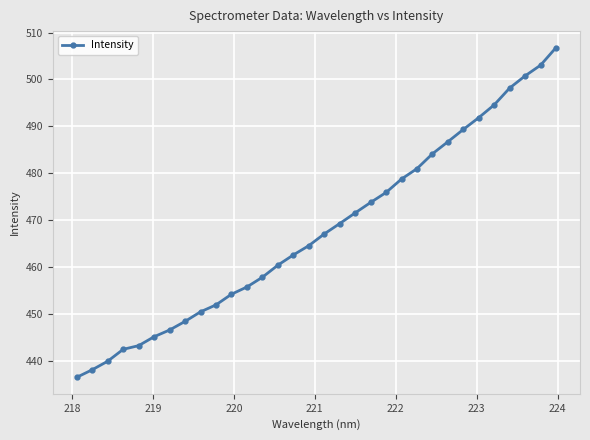

What is the value of the 9th point from the left?

450.4